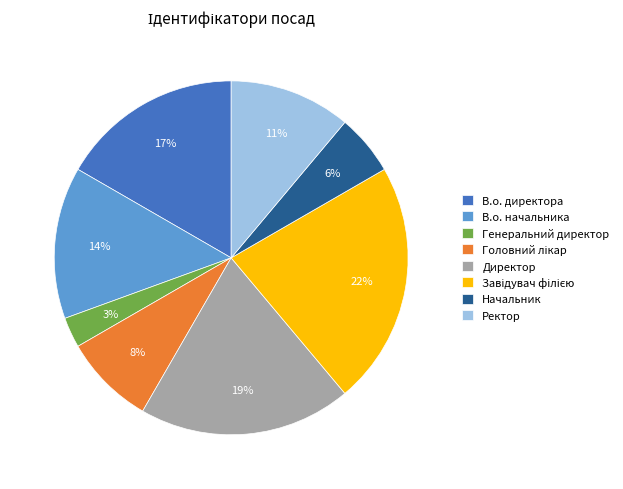

Combined, do В.о. директора and Генеральний директор account for over 50%?

No